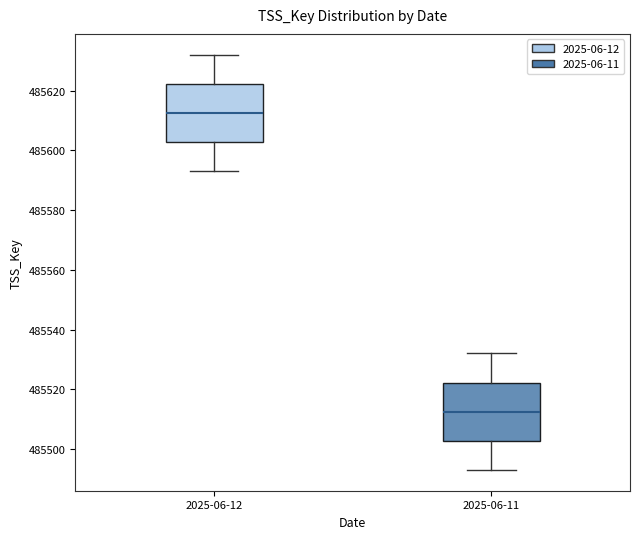

Which box's median line is the highest?

2025-06-12